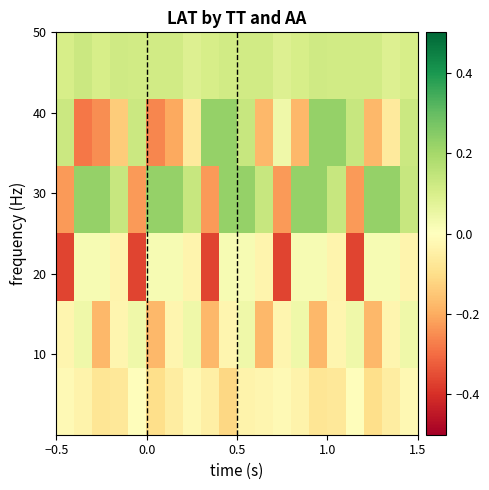

What is the greatest value displayed?

0.2